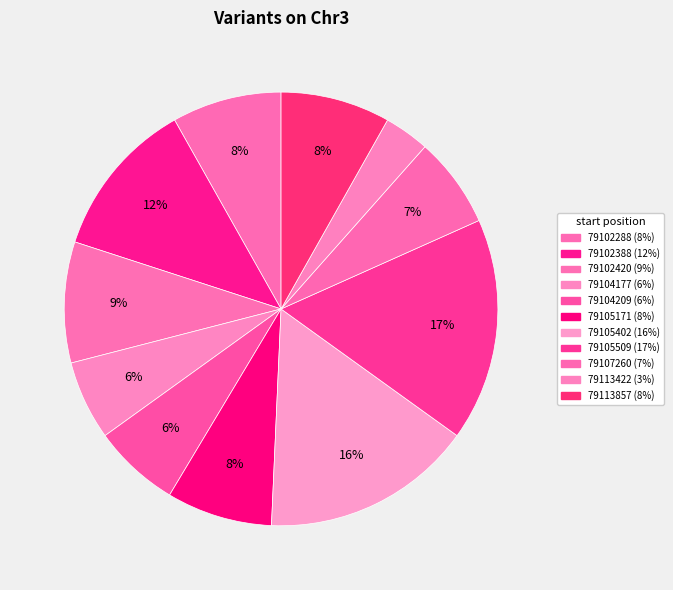

Count the number of slices in the pie.

11